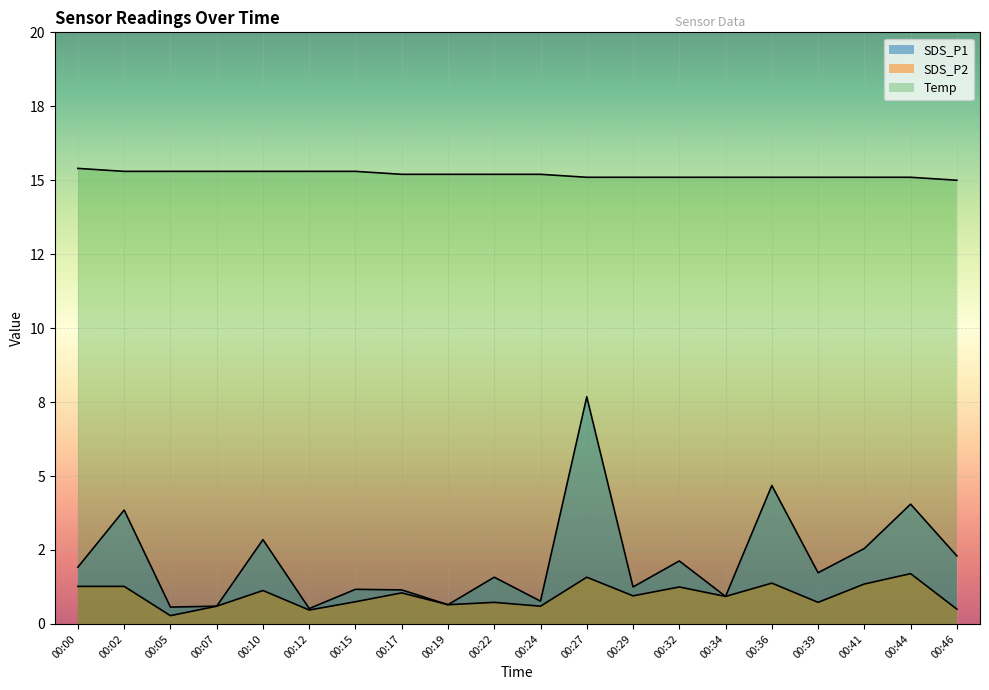

Is the value of Temp at 00:10 greater than the value of SDS_P2 at 00:02?

Yes